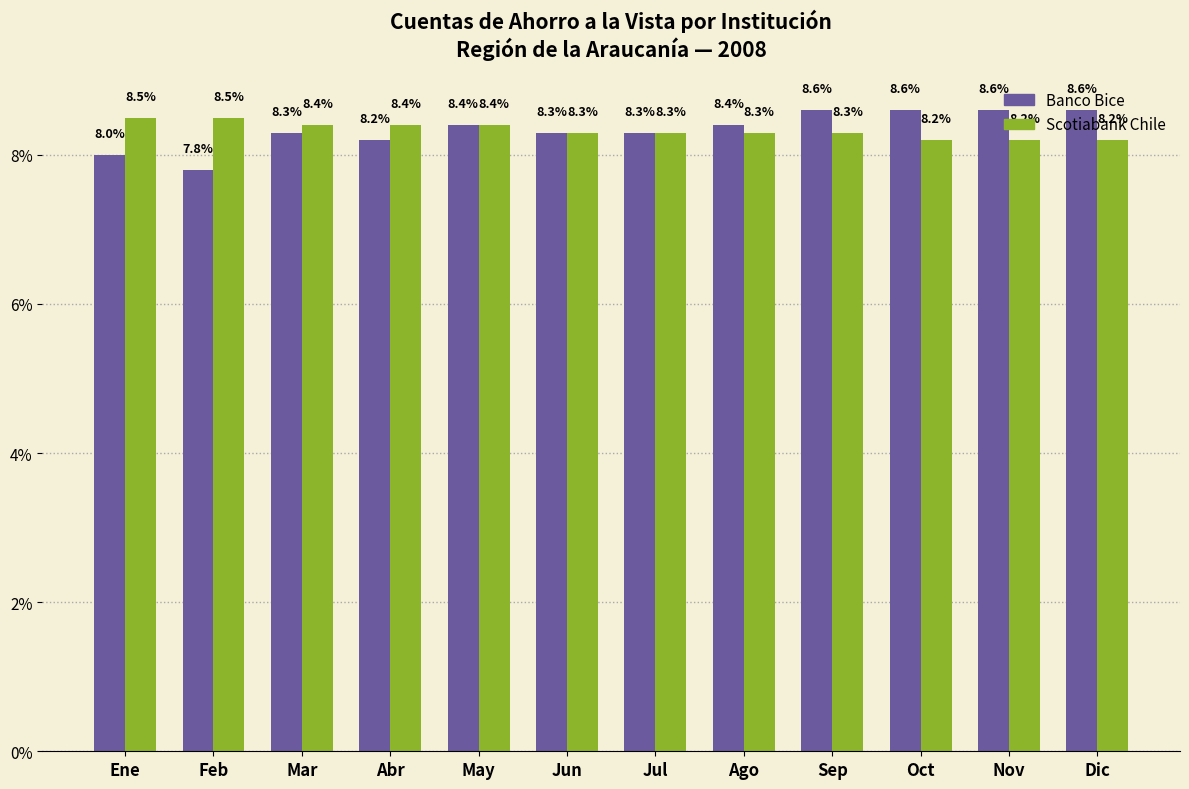

How many Scotiabank Chile values are between 8 and 9?

12